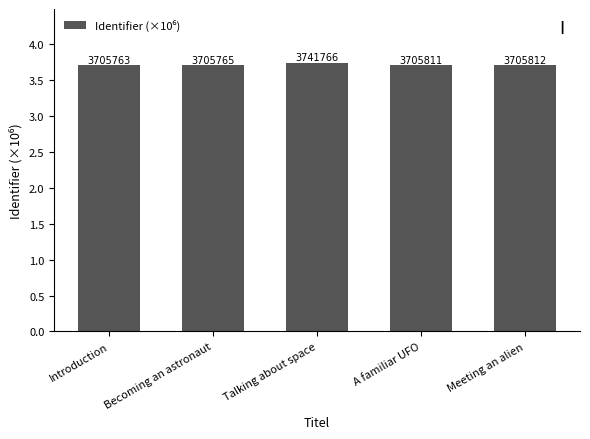

How many bars are there in total?

5